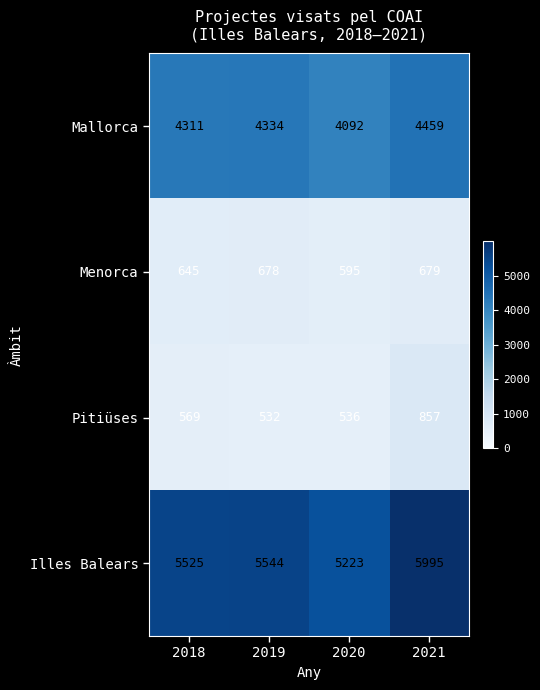

Rank the series at 2021 from highest to lowest value.

Illes Balears, Mallorca, Pitiüses, Menorca